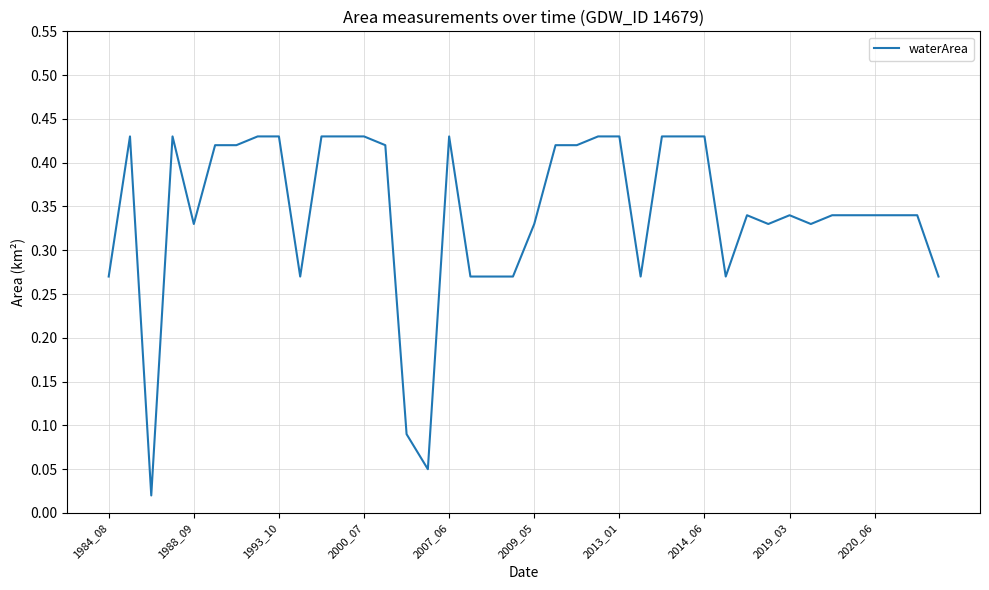

True or false: the data shows 0.2 at 1984_08.

False